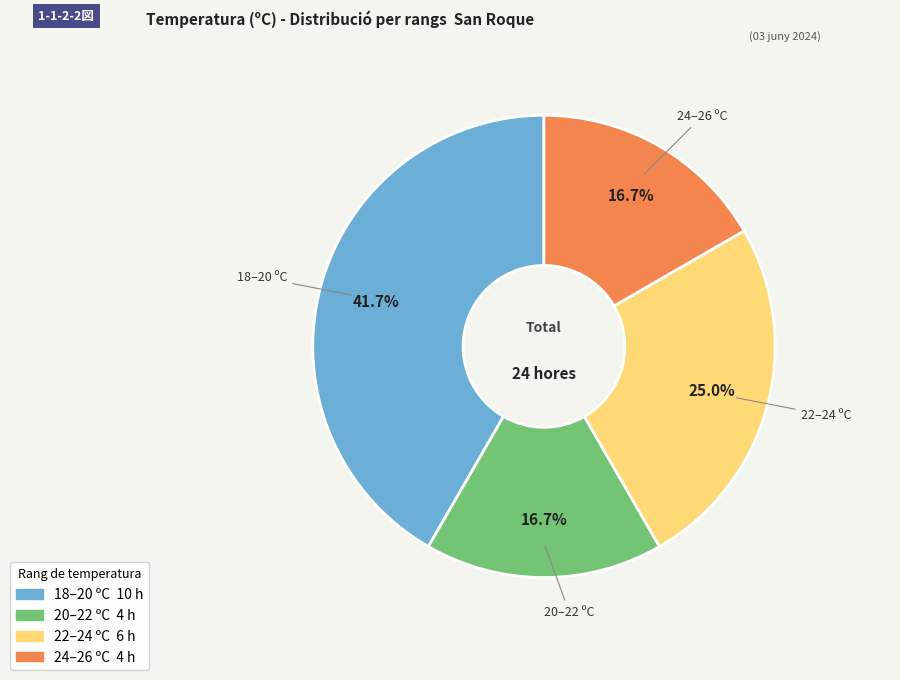

Does any single category account for the majority?

No